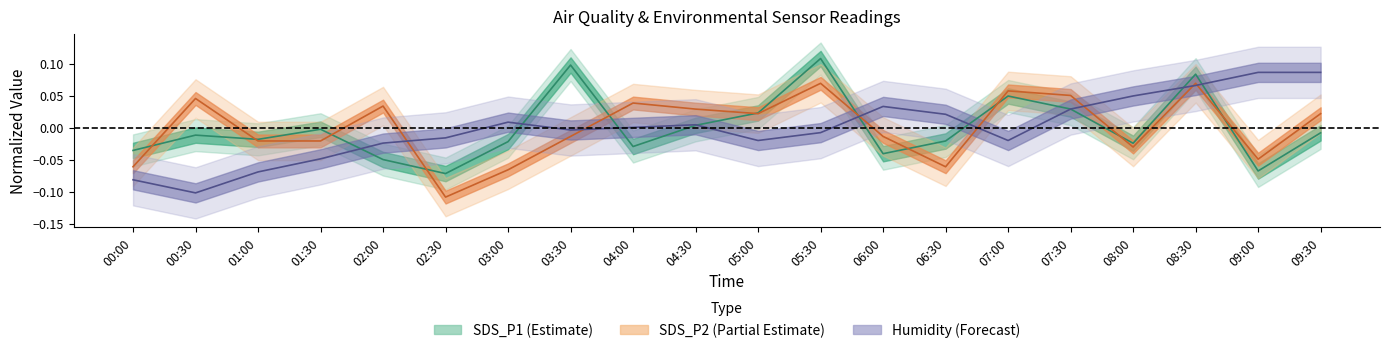

Reading left to right, list all the values displayed in this chart.

SDS_P1: 00:00=-0.0	00:30=-0.0	01:00=-0.0	01:30=-0.0	02:00=-0.0	02:30=-0.1	03:00=-0.0	03:30=0.1	04:00=-0.0	04:30=0.0	05:00=0.0	05:30=0.1	06:00=-0.0	06:30=-0.0	07:00=0.0	07:30=0.0	08:00=-0.0	08:30=0.1	09:00=-0.1	09:30=-0.0
SDS_P2: 00:00=-0.1	00:30=0.0	01:00=-0.0	01:30=-0.0	02:00=0.0	02:30=-0.1	03:00=-0.1	03:30=-0.0	04:00=0.0	04:30=0.0	05:00=0.0	05:30=0.1	06:00=-0.0	06:30=-0.1	07:00=0.1	07:30=0.1	08:00=-0.0	08:30=0.1	09:00=-0.0	09:30=0.0
Humidity: 00:00=-0.1	00:30=-0.1	01:00=-0.1	01:30=-0.0	02:00=-0.0	02:30=-0.0	03:00=0.0	03:30=-0.0	04:00=0.0	04:30=0.0	05:00=-0.0	05:30=-0.0	06:00=0.0	06:30=0.0	07:00=-0.0	07:30=0.0	08:00=0.0	08:30=0.1	09:00=0.1	09:30=0.1